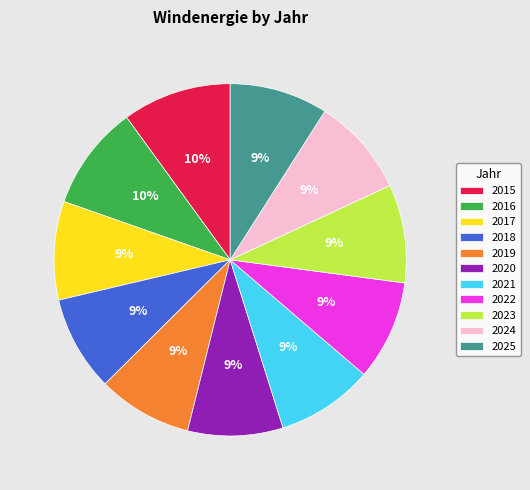

Does 2018 account for over 50% of the chart?

No